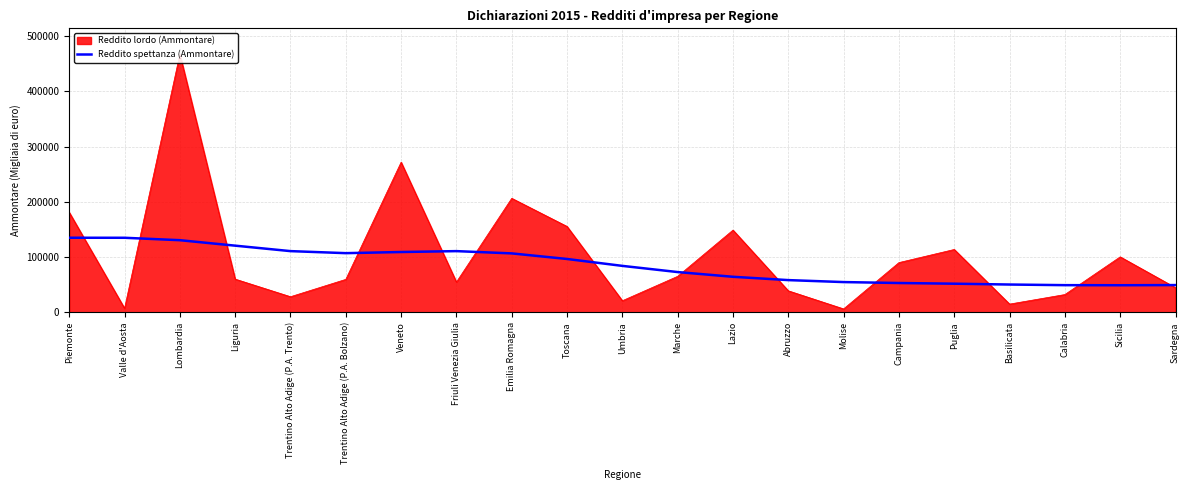

At which label is the value closest to 92030?

Toscana